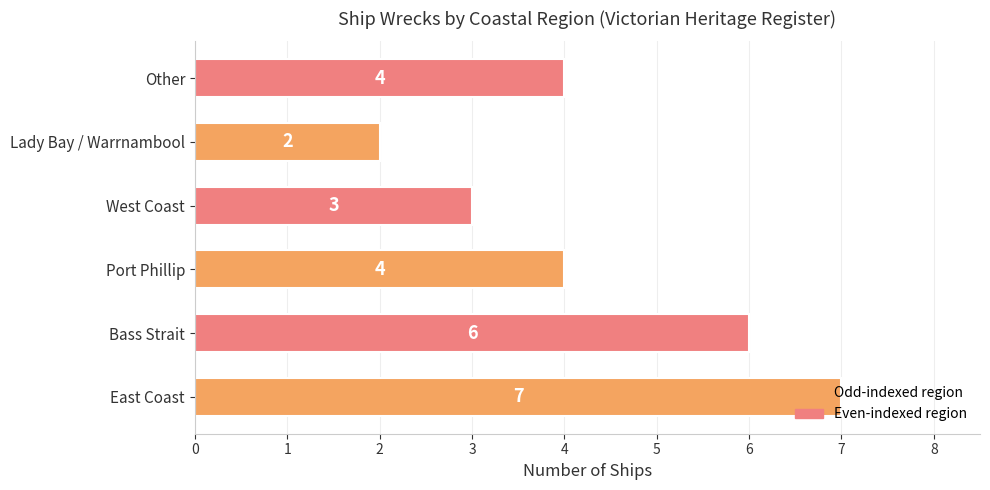

What is the difference between the second highest and second lowest values?

3